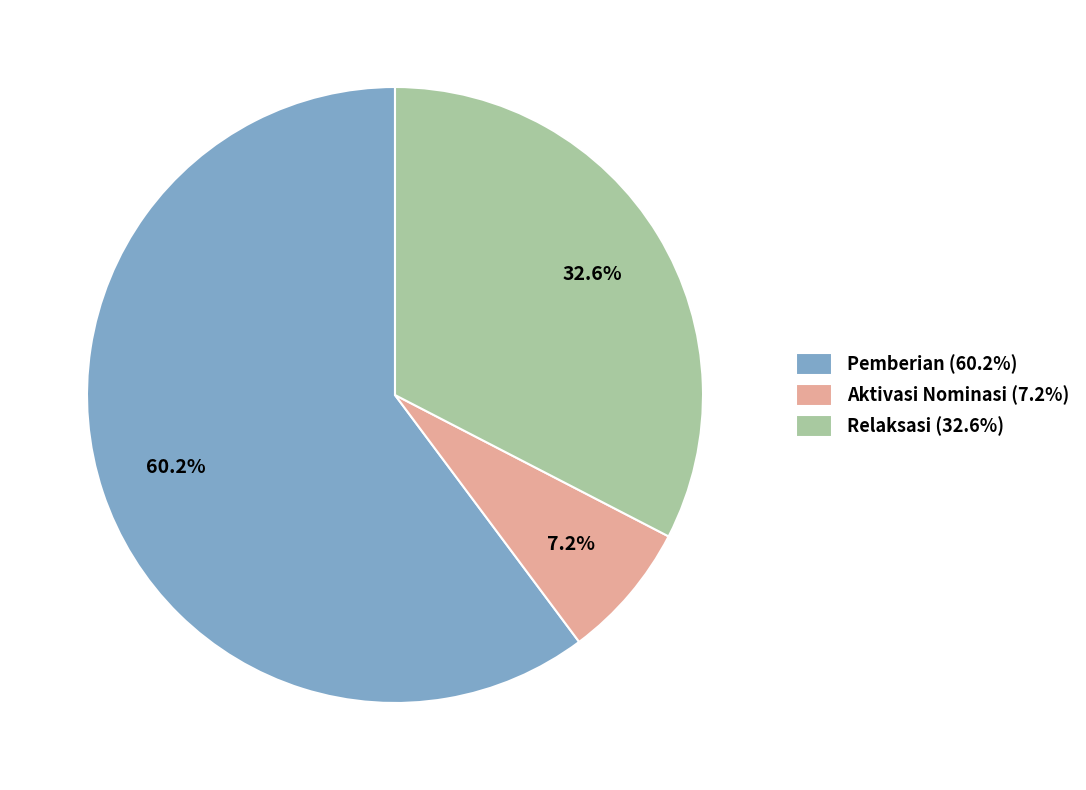

What is the majority slice?

Pemberian (60.2%)